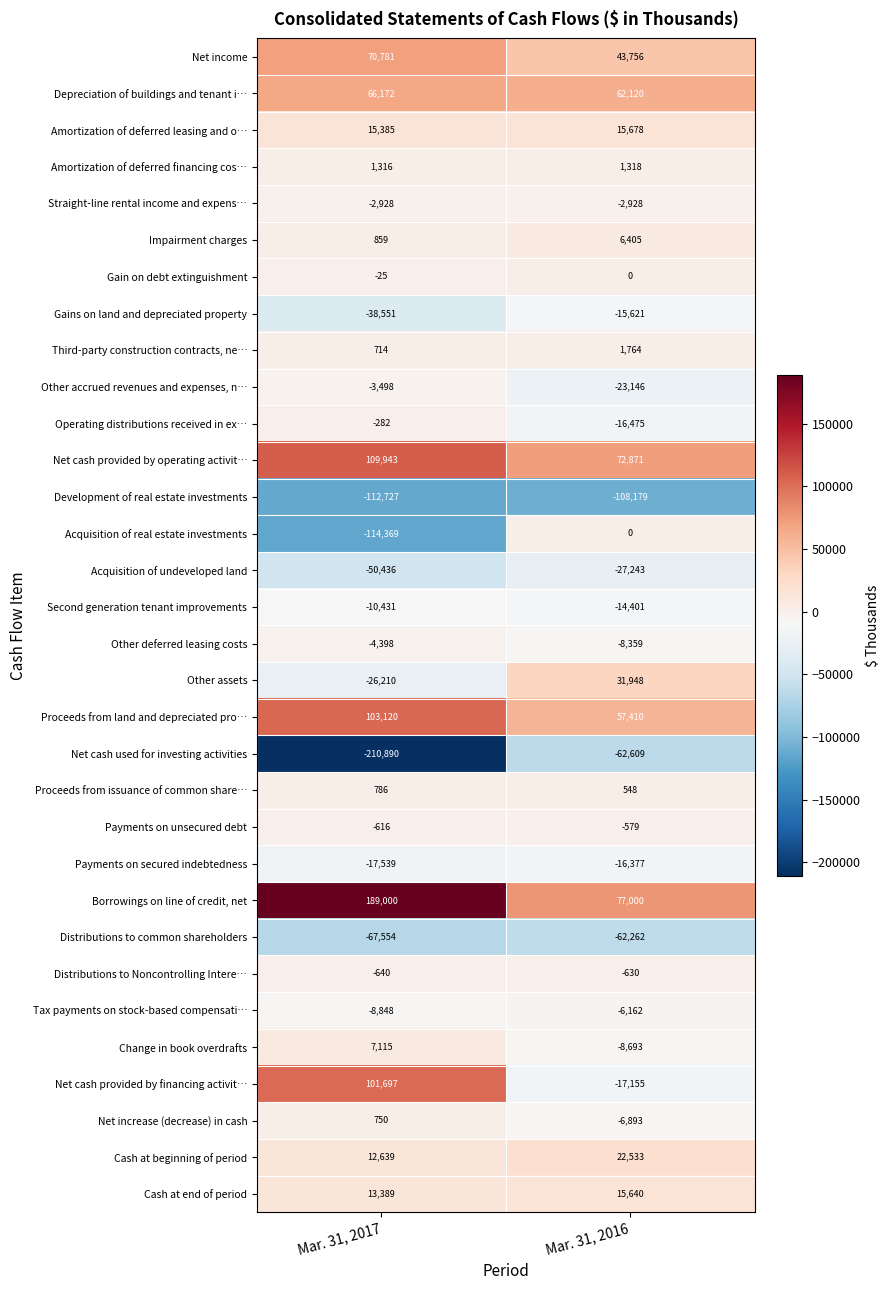

What is the total value across all series at Mar. 31, 2016?

11279